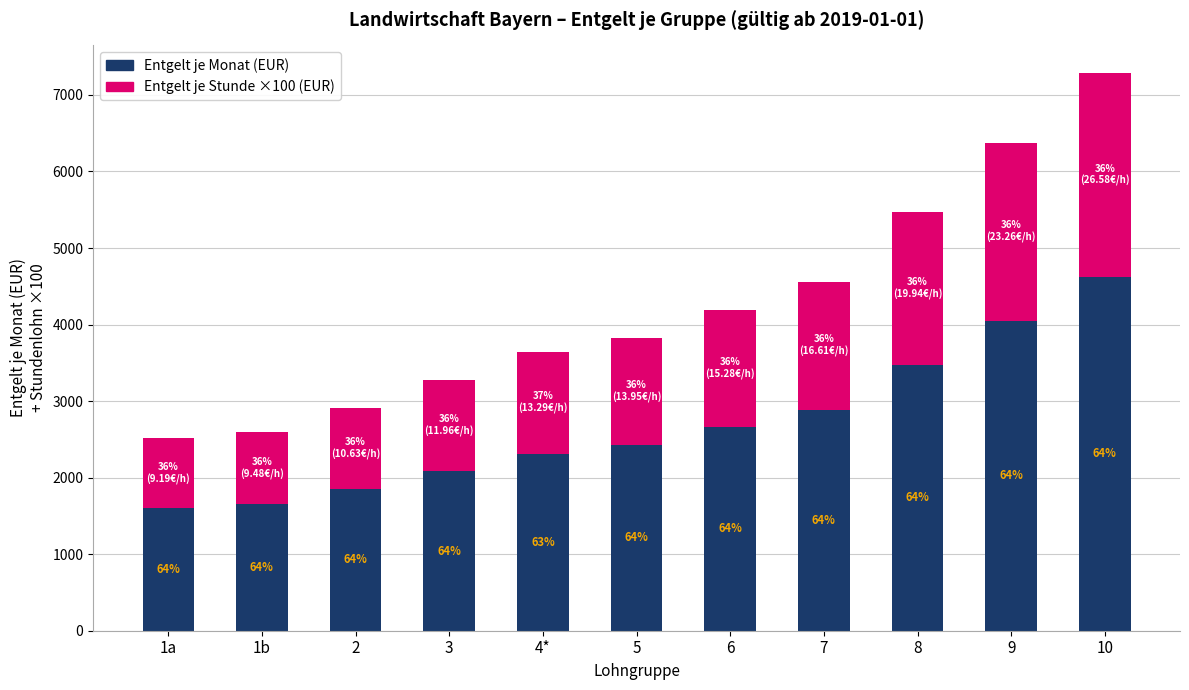

True or false: Entgelt je Monat (EUR) has a value of 3470 at 8.

True